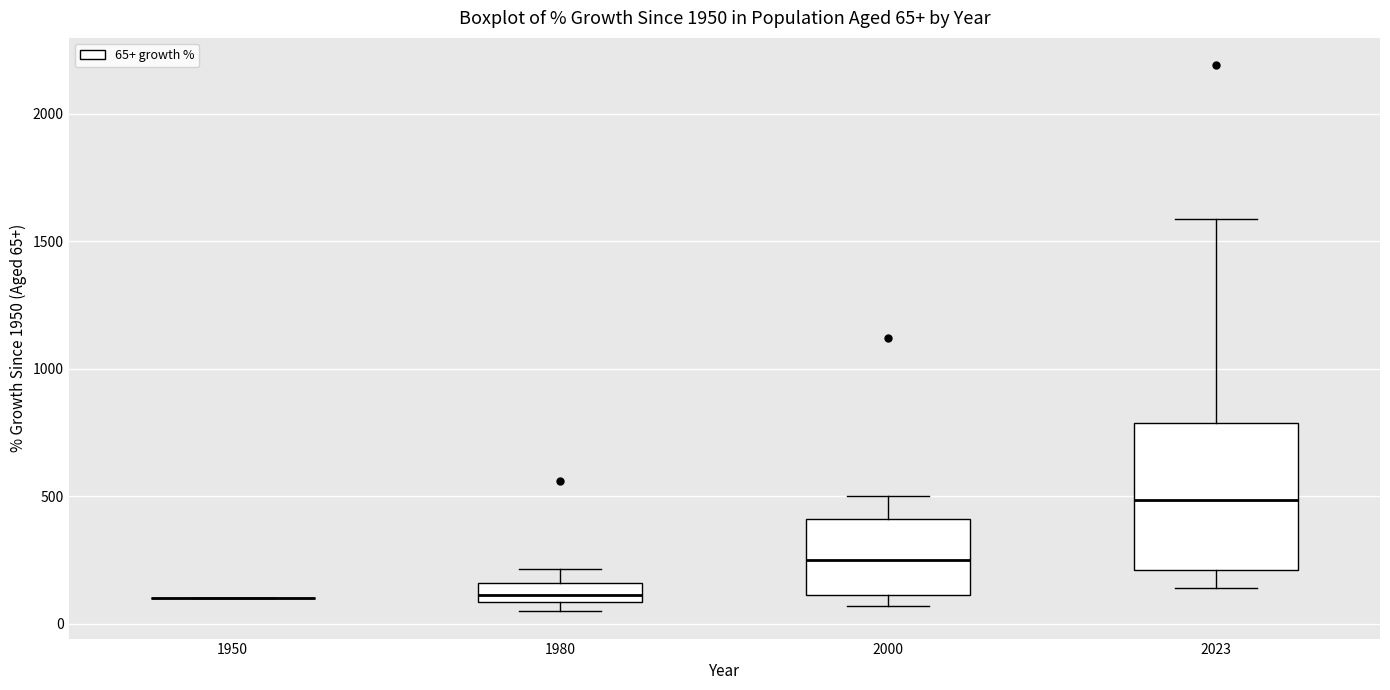

Comparing the boxes themselves (not the whiskers), which one is the tallest?

2023